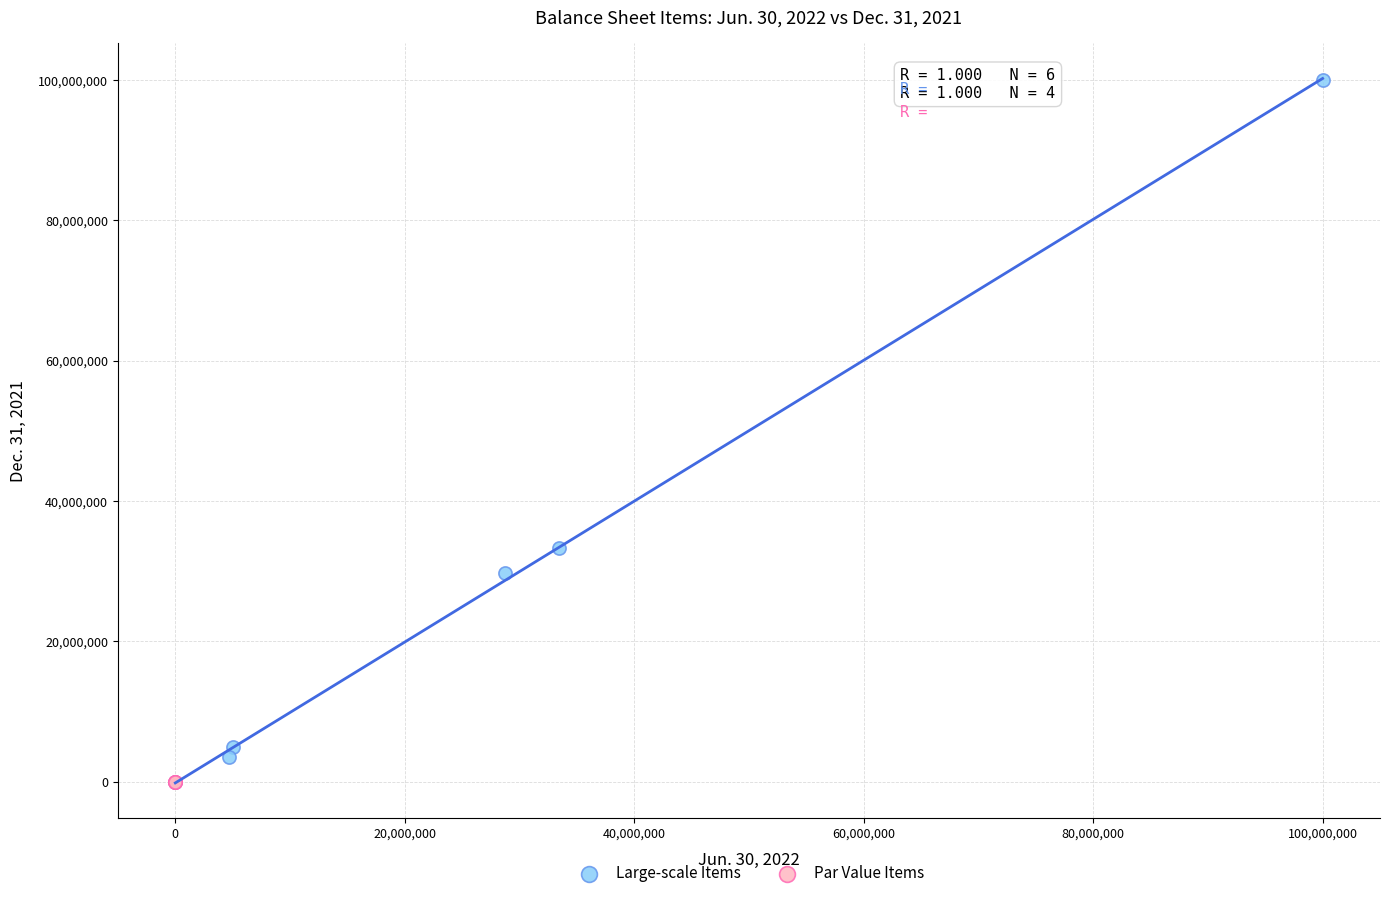

Which series has the largest Y range (max minus min)?

Large-scale Items